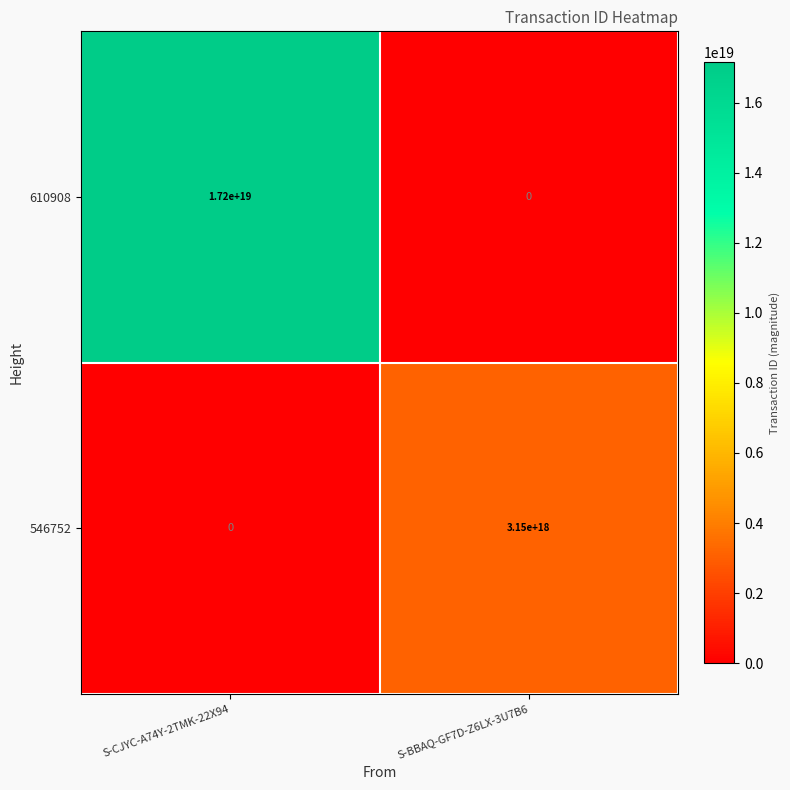

Which series has the largest total across all categories?

610908